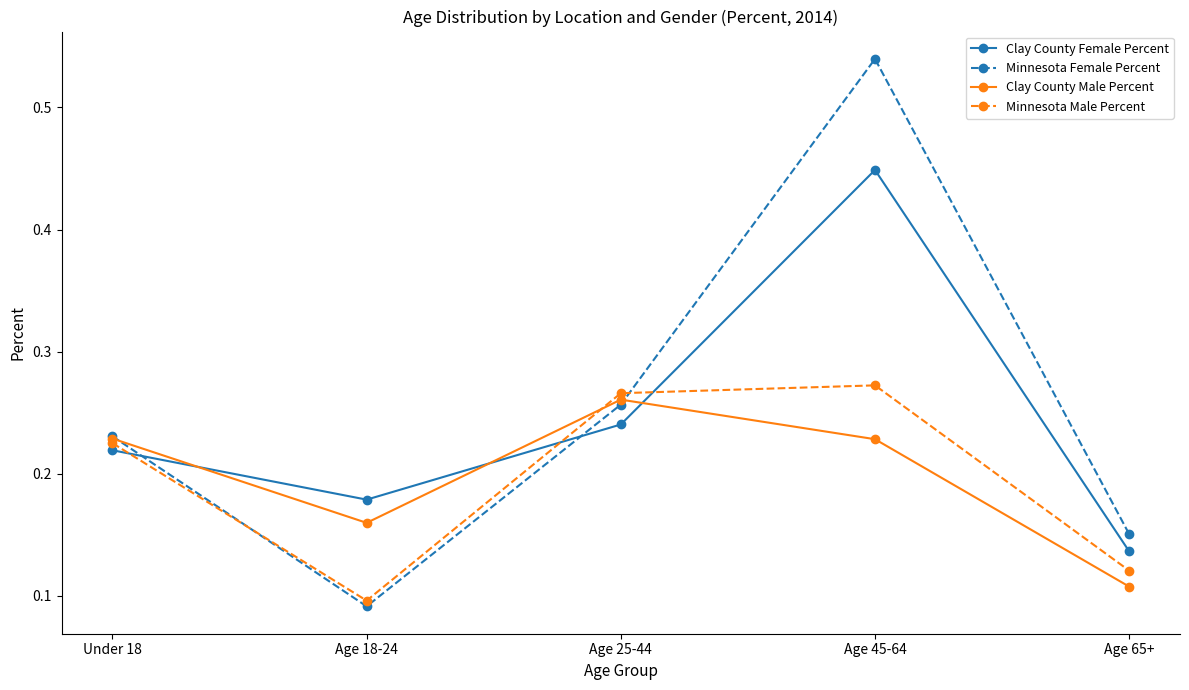

At which label is Minnesota Male Percent closest to 0?

Age 18-24